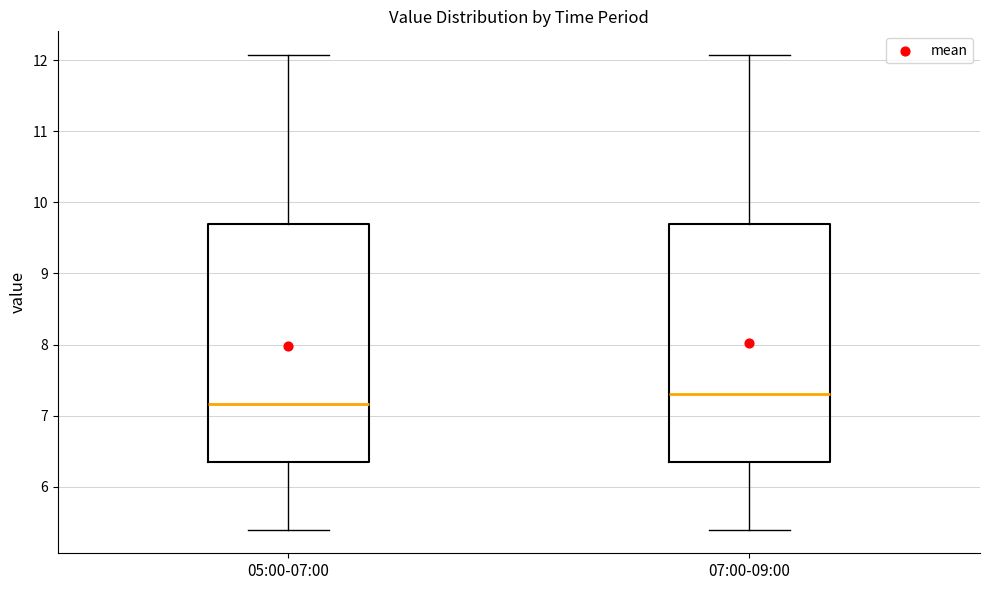

Where does the median line of the box for 05:00-07:00 sit on the y-axis? The values are not printed on the chart, so give them approximately, as read against the axis.

7.2